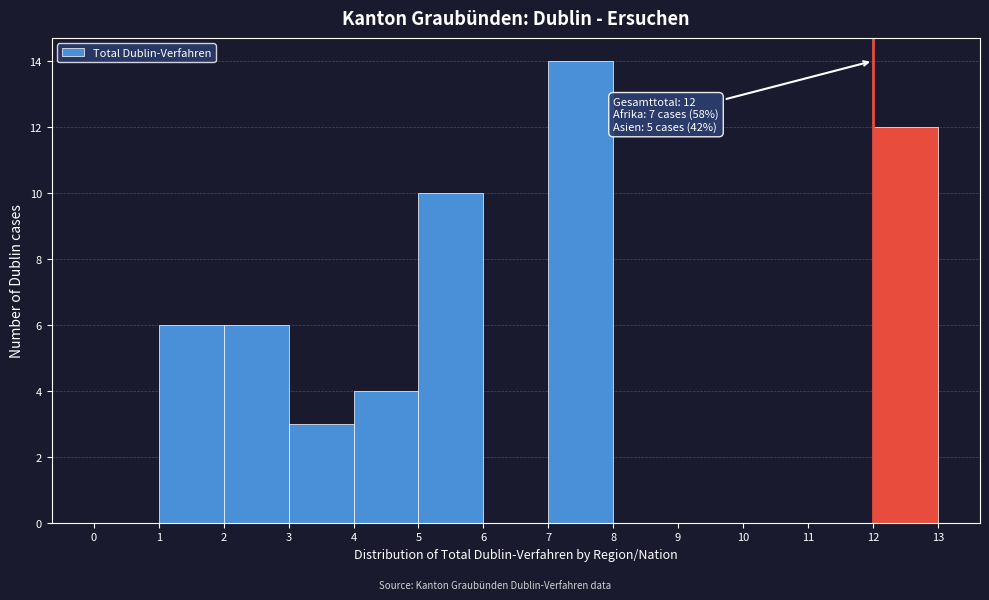

Which range on the x-axis has the tallest bar?

7 to 8